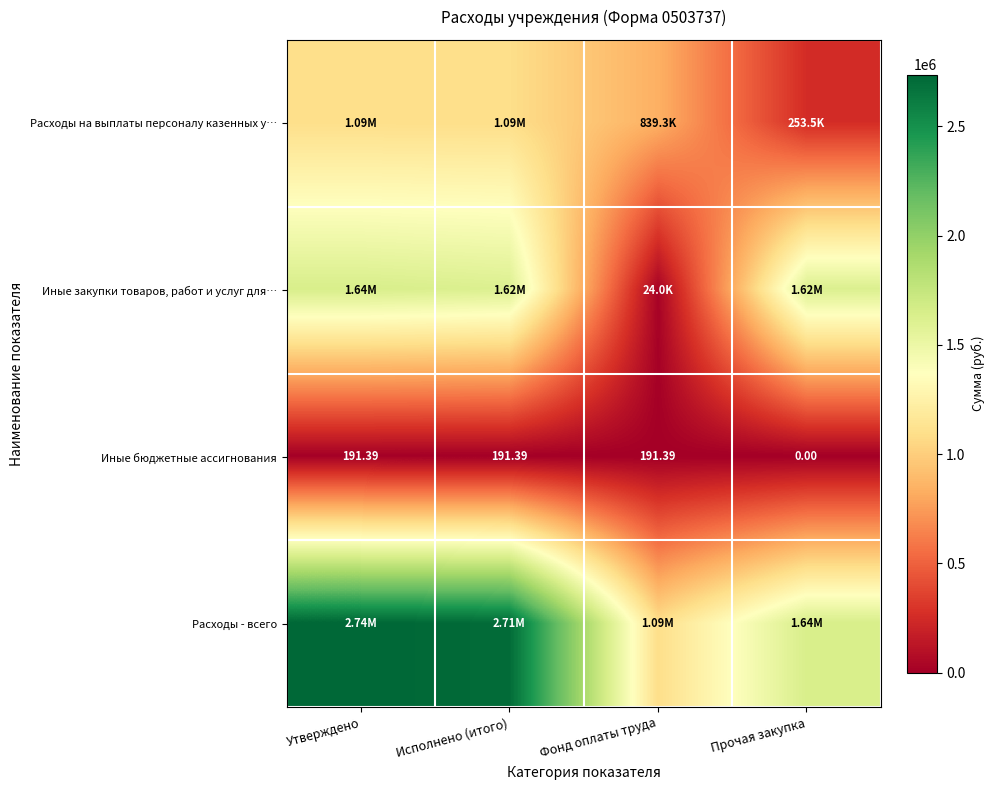

What is the greatest value displayed?

2737034.0